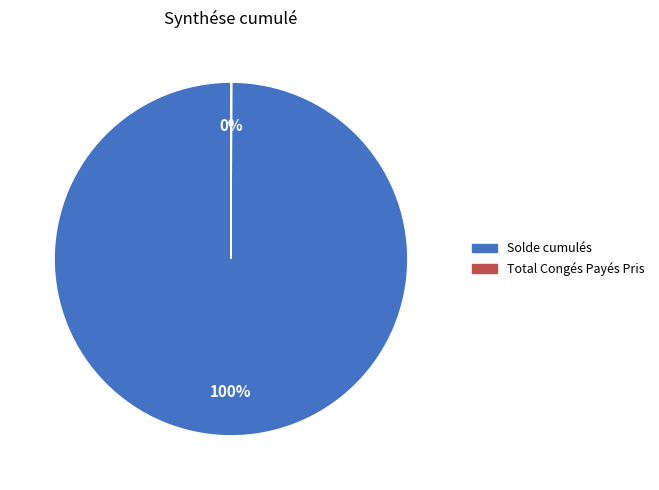

To the nearest percent, what portion does Solde cumulés represent?

100%